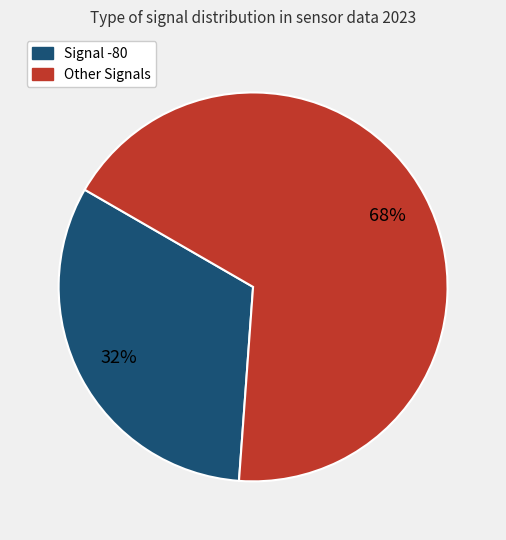

Does any single category account for the majority?

Yes